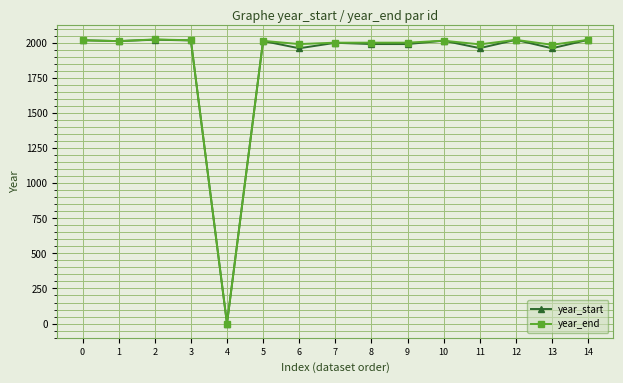

At which category does the chart reach its minimum across all series?

4